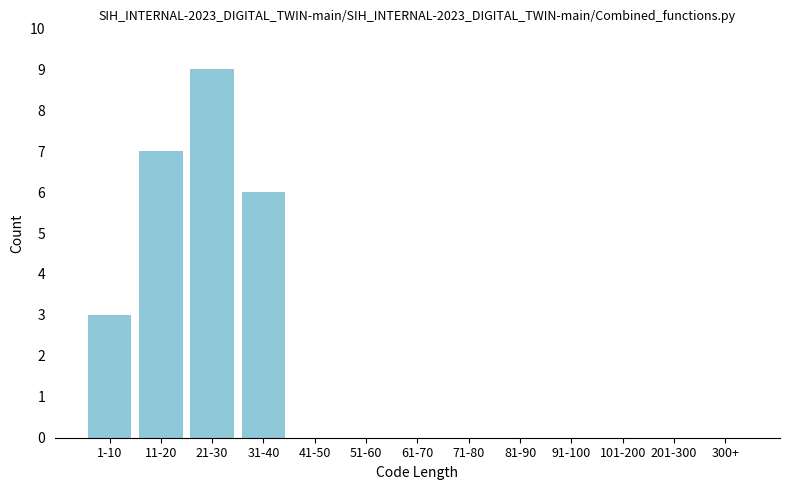

Reading right to left, extract all data points from this chart.

300+=0	201-300=0	101-200=0	91-100=0	81-90=0	71-80=0	61-70=0	51-60=0	41-50=0	31-40=6	21-30=9	11-20=7	1-10=3